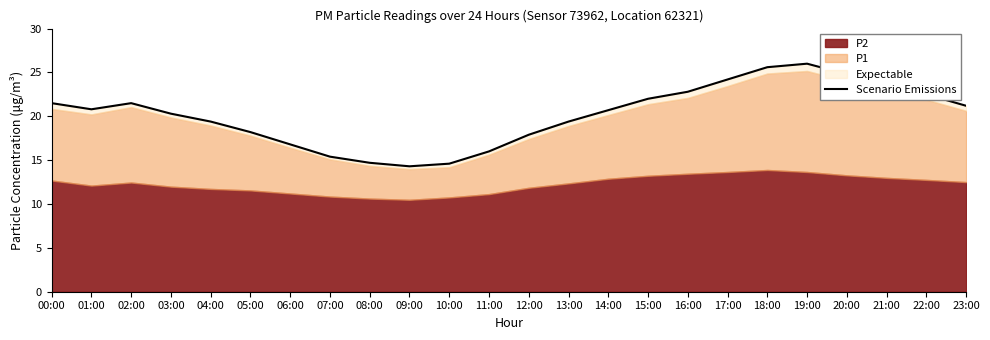

What is the change in value from 02:00 to 20:00?

+3.3